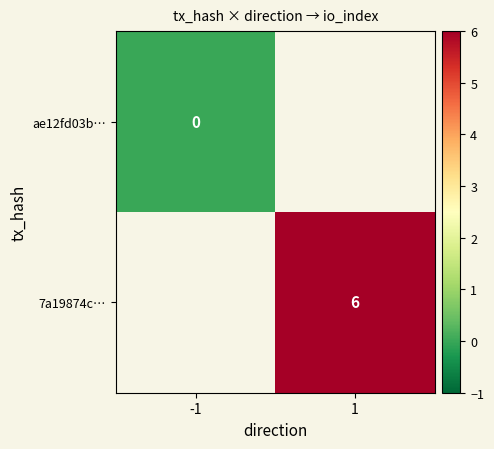

How many distinct data groups are displayed?

2